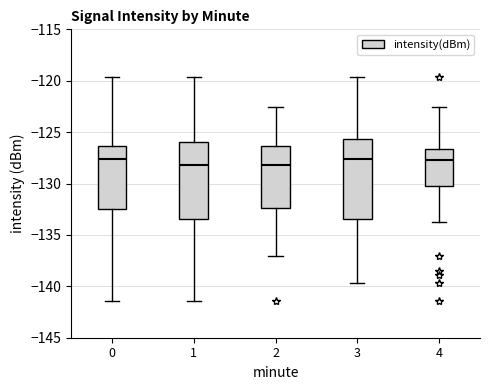

Reading left to right, read every box against the y-axis: the position of its median line, the range the box covers, and the ends of its whiskers. The values are not printed on the chart, so give them approximately, as read against the axis.

0: median -127.5, box -132.5 to -126.5, whiskers -141.5 to -119.5
1: median -128.0, box -133.5 to -126.0, whiskers -141.5 to -119.5
2: median -128.0, box -132.5 to -126.5, whiskers -137.0 to -122.5
3: median -127.5, box -133.5 to -125.5, whiskers -139.5 to -119.5
4: median -127.5, box -130.0 to -126.5, whiskers -133.5 to -122.5